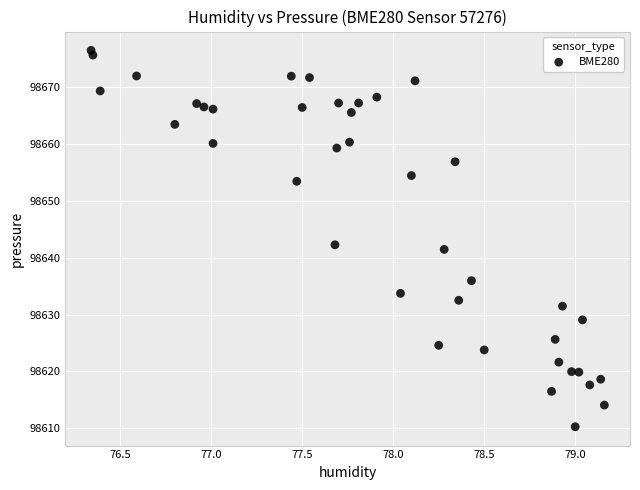

What is the range of Y values (max minus min)?

66.1